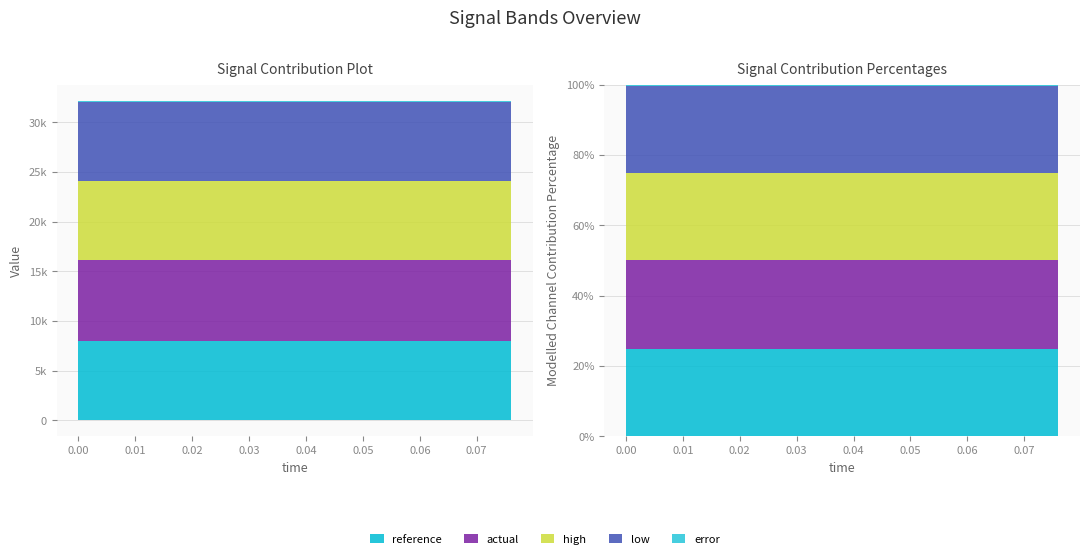

True or false: high has more than 1 interior local peaks.

False